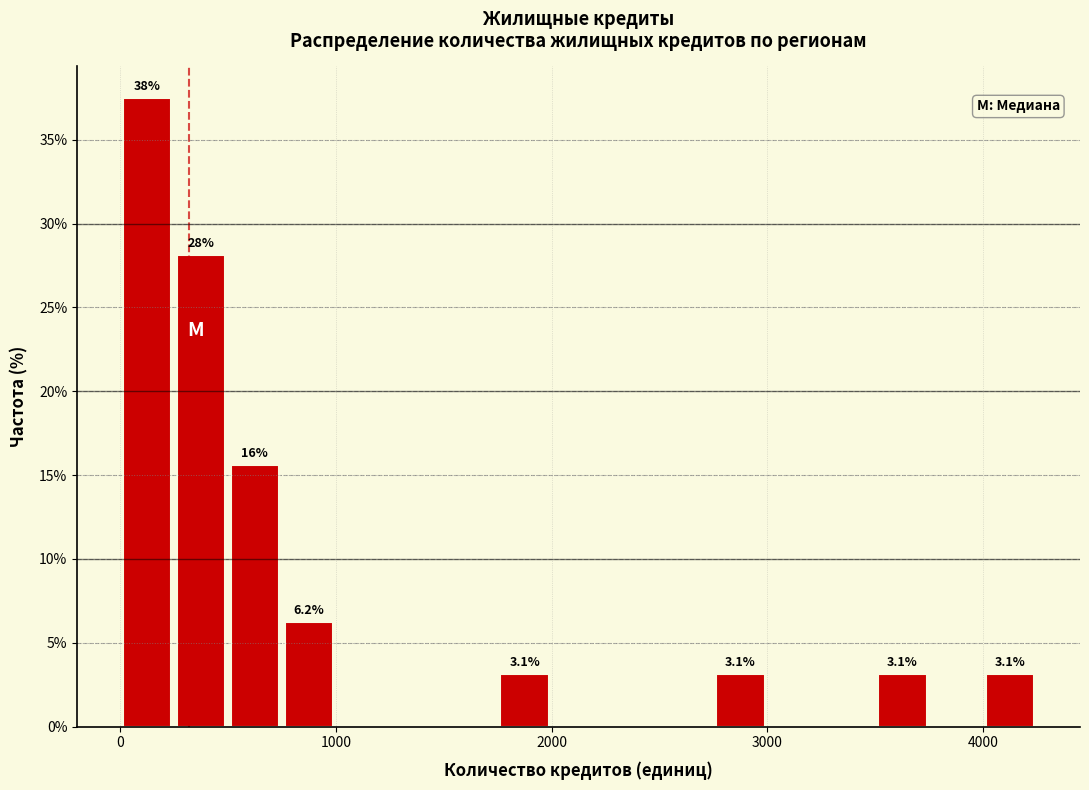

Read against the x-axis, roughly where is the centre of the tallest bar?

100